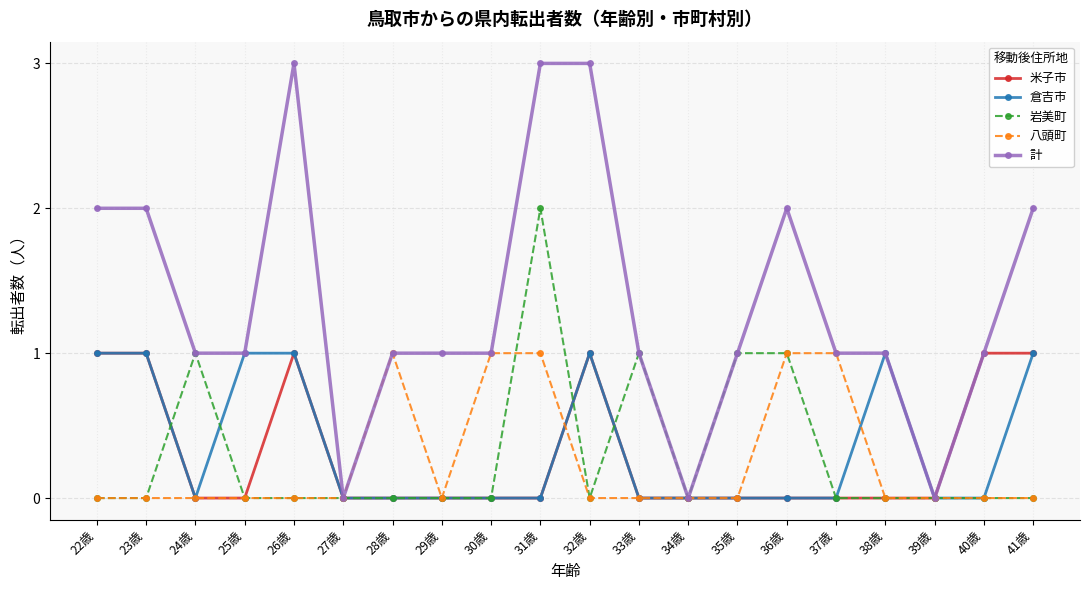

What is the label of the 20th point from the right?

22歳